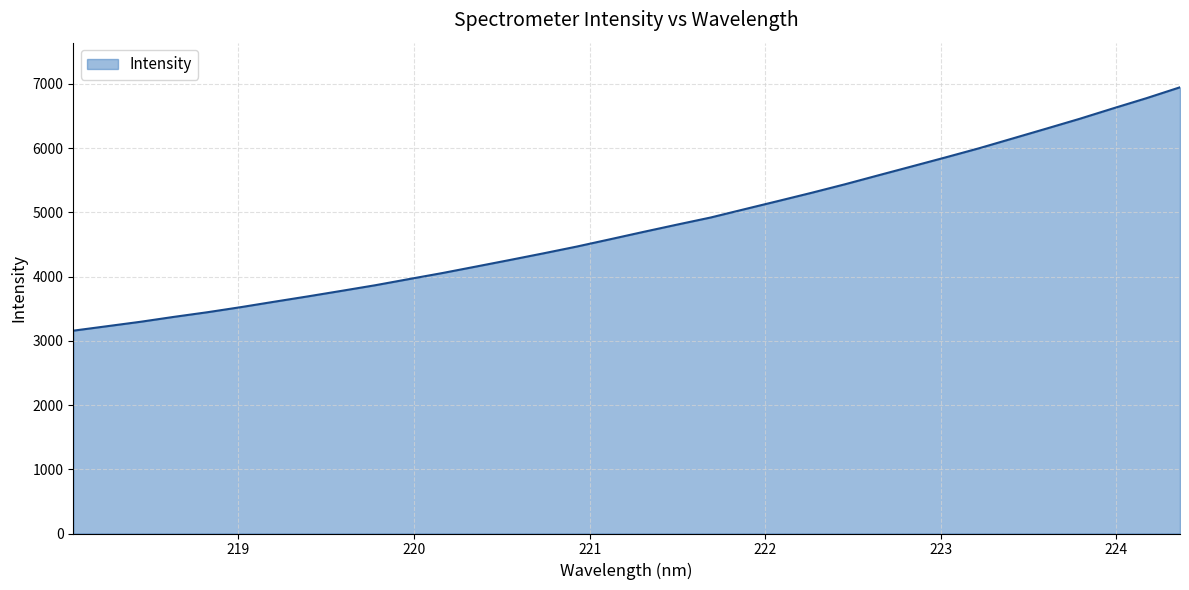

True or false: the data has more than 1 interior local peaks.

False